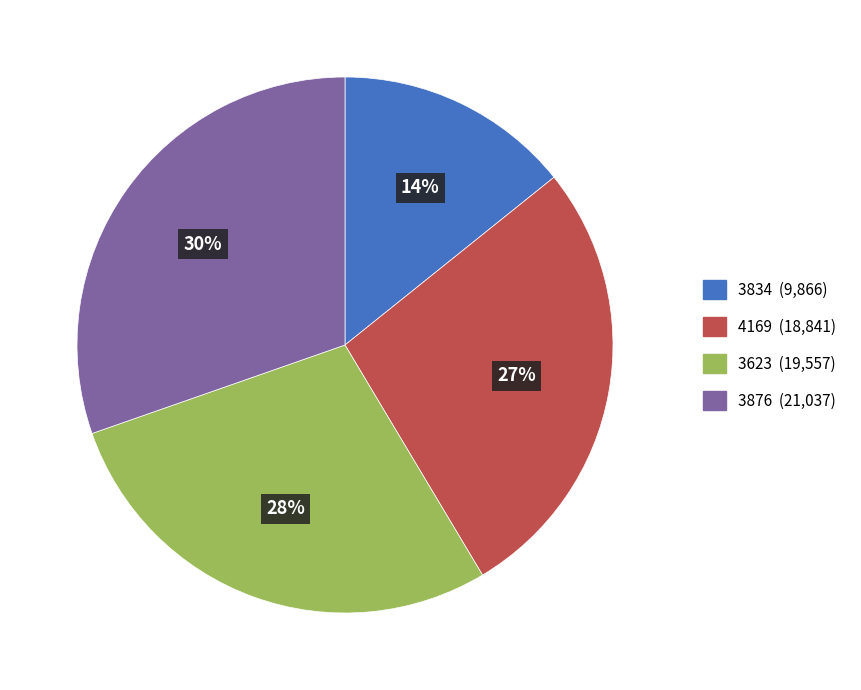

Combined, do 3834 and 3623 account for over 50%?

No